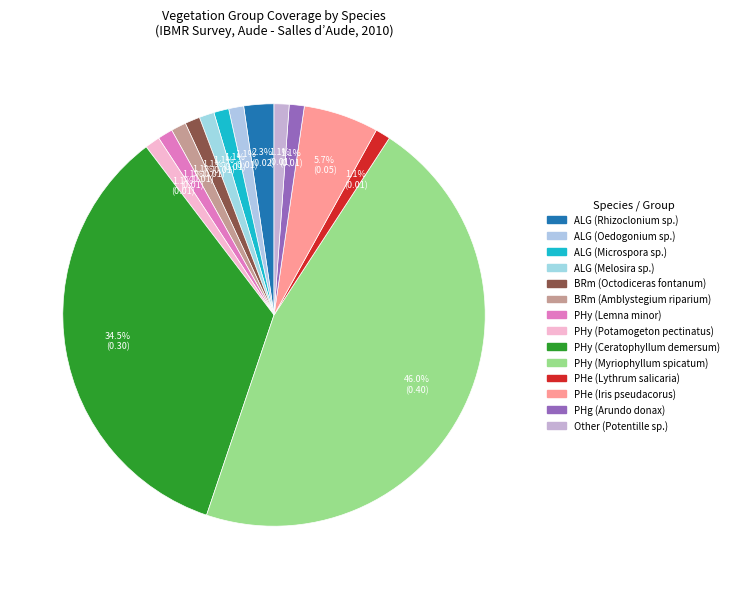

What percentage is NOT represented by PHy (Ceratophyllum demersum)?

65.5%